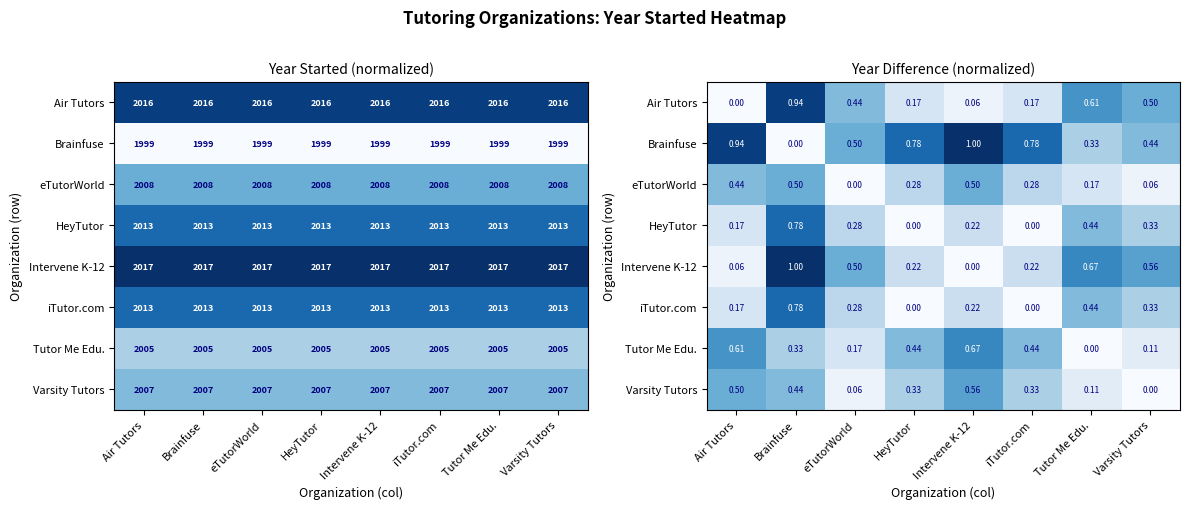

What is the difference between the highest and lowest values at eTutorWorld?

0.5